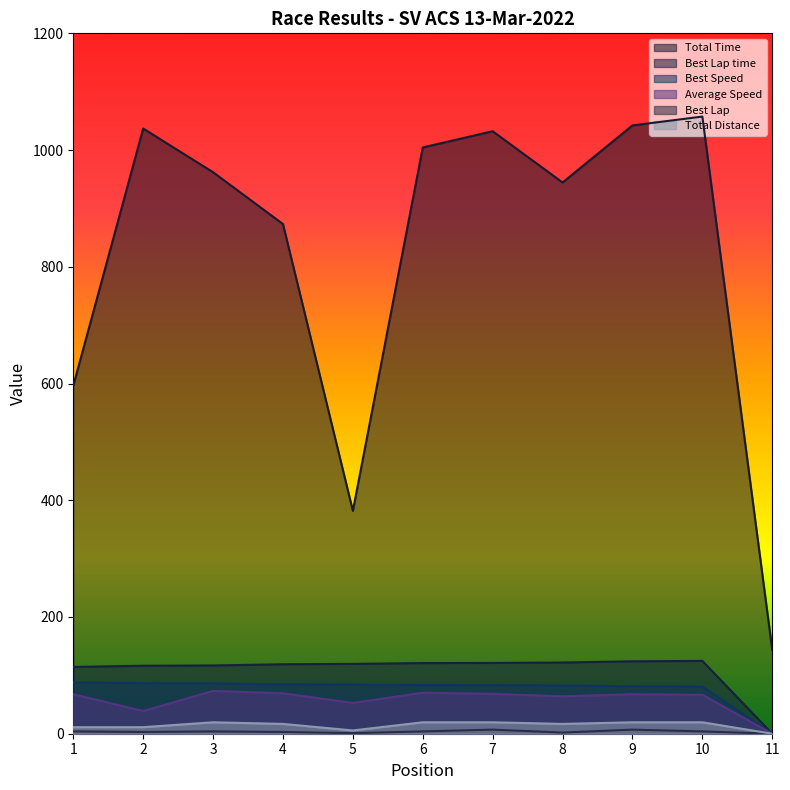

How many values in the Total Distance series exceed 16?

7